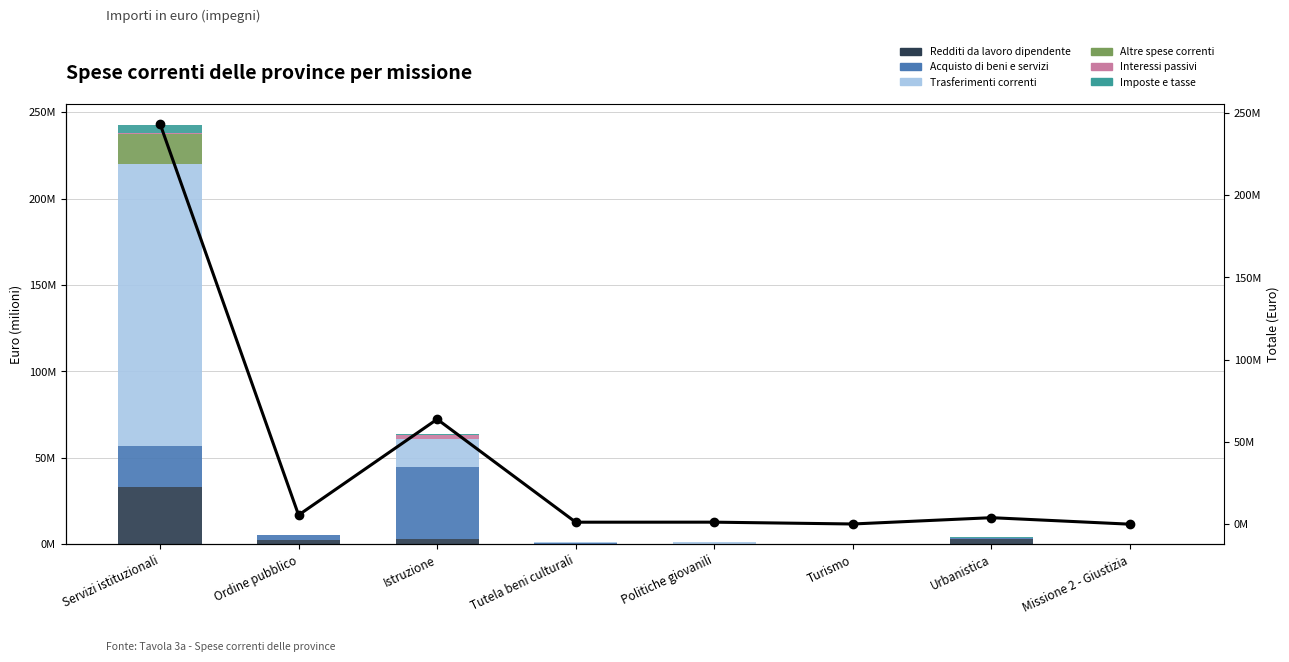

How many distinct data groups are displayed?

6